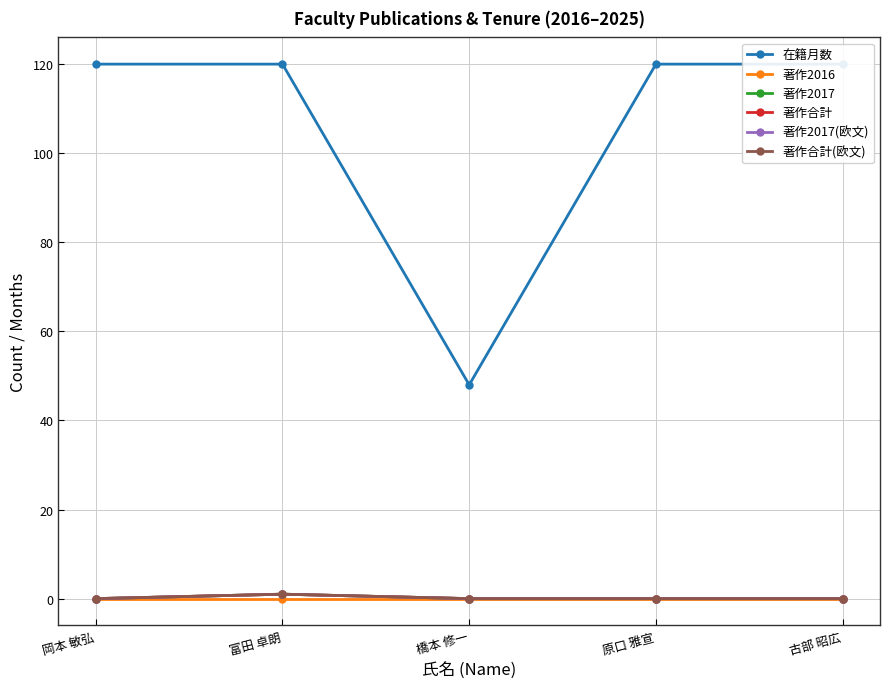

Reading left to right, what are all the values shown in this chart?

在籍月数: 岡本 敏弘=120	富田 卓朗=120	橋本 修一=48	原口 雅宣=120	古部 昭広=120
著作2016: 岡本 敏弘=0	富田 卓朗=0	橋本 修一=0	原口 雅宣=0	古部 昭広=0
著作2017: 岡本 敏弘=0	富田 卓朗=1	橋本 修一=0	原口 雅宣=0	古部 昭広=0
著作合計: 岡本 敏弘=0	富田 卓朗=1	橋本 修一=0	原口 雅宣=0	古部 昭広=0
著作2017(欧文): 岡本 敏弘=0	富田 卓朗=1	橋本 修一=0	原口 雅宣=0	古部 昭広=0
著作合計(欧文): 岡本 敏弘=0	富田 卓朗=1	橋本 修一=0	原口 雅宣=0	古部 昭広=0